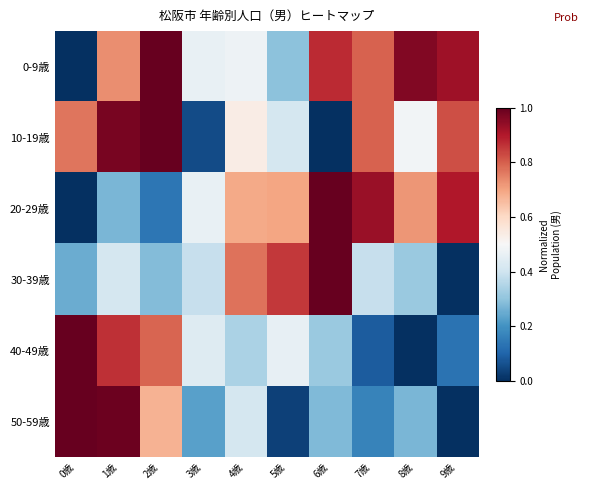

List the series in order of their peak value, lowest first.

0-9歳, 10-19歳, 20-29歳, 30-39歳, 40-49歳, 50-59歳